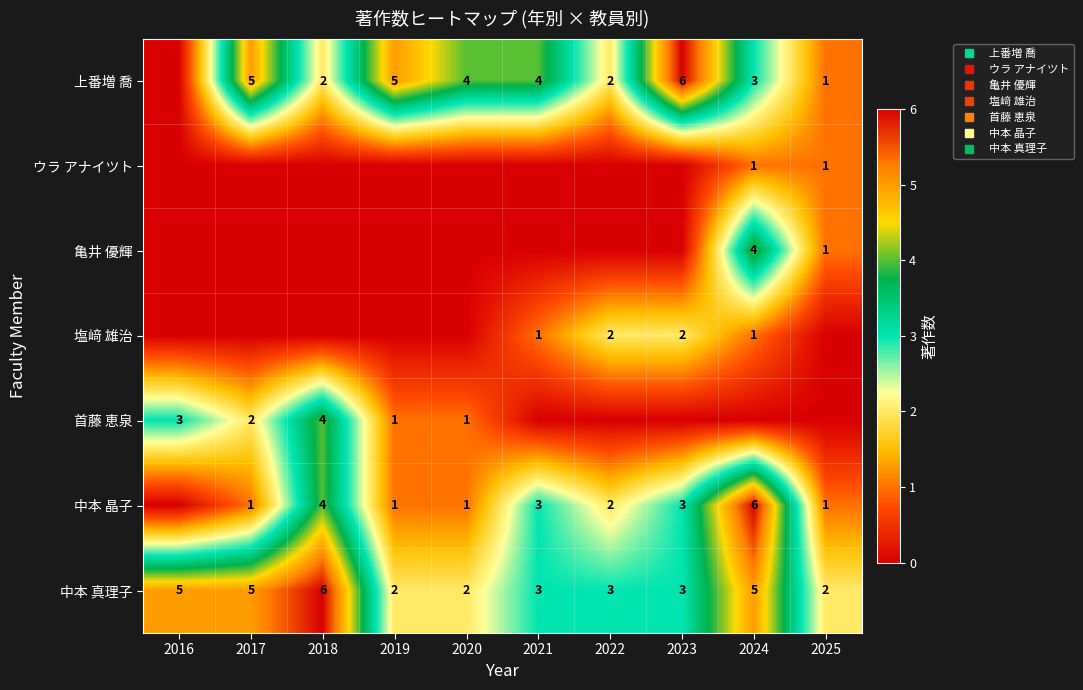

Which series has the largest range (max minus min)?

上番増 喬